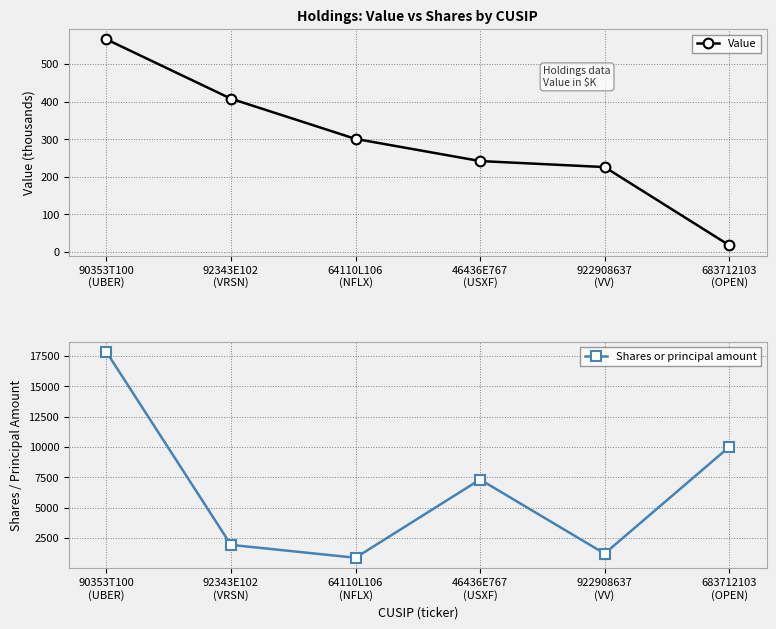

Between 90353T100
(UBER) and 64110L106
(NFLX), which series saw the biggest shift?

Shares or principal amount